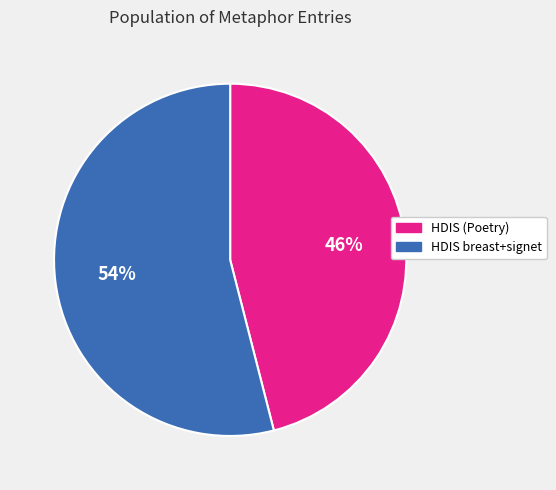

Is there a majority slice in this chart?

Yes